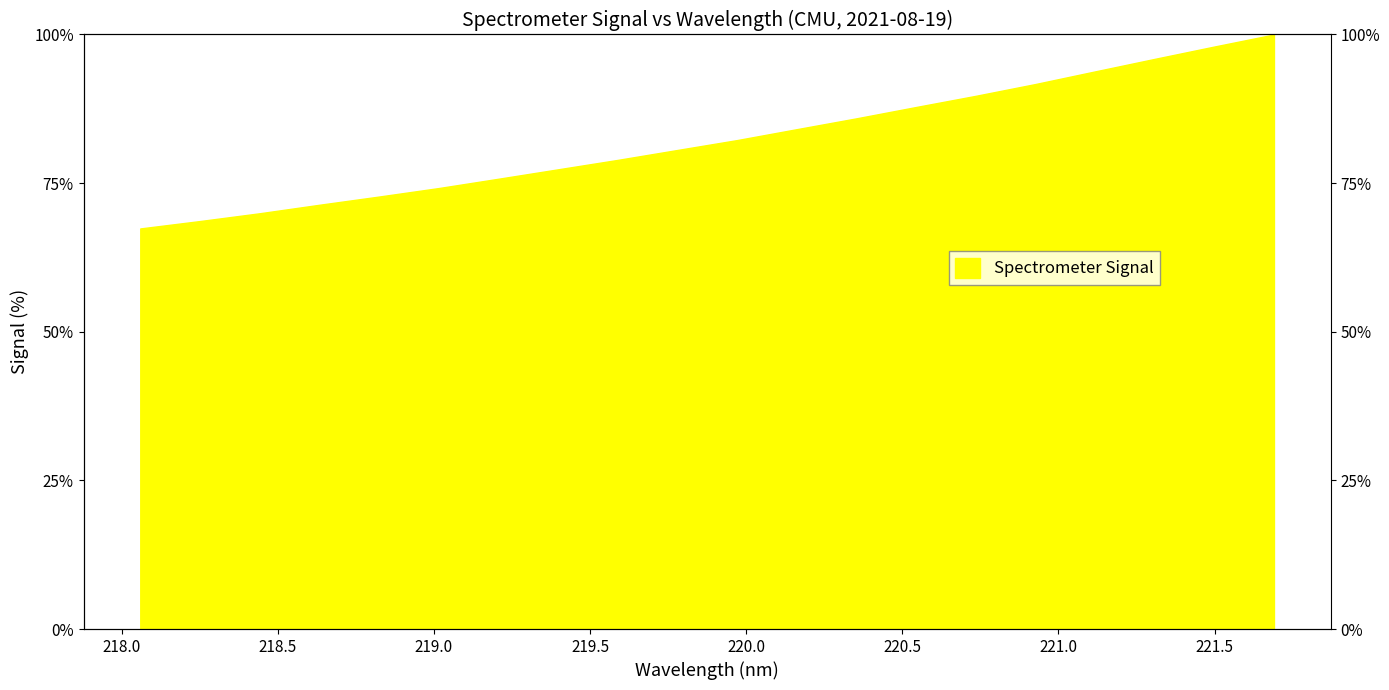

Reading left to right, extract all data points from this chart.

67.4	68.6	69.9	71.4	72.7	74.2	75.7	77.3	78.9	80.6	82.2	84.1	85.9	87.8	89.7	91.7	93.8	95.9	98.0	100.0